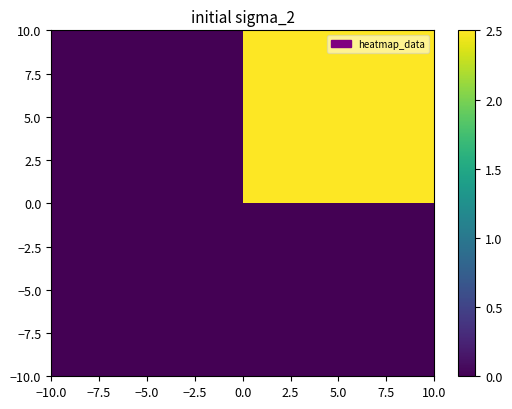

How many data points does each series have?

2